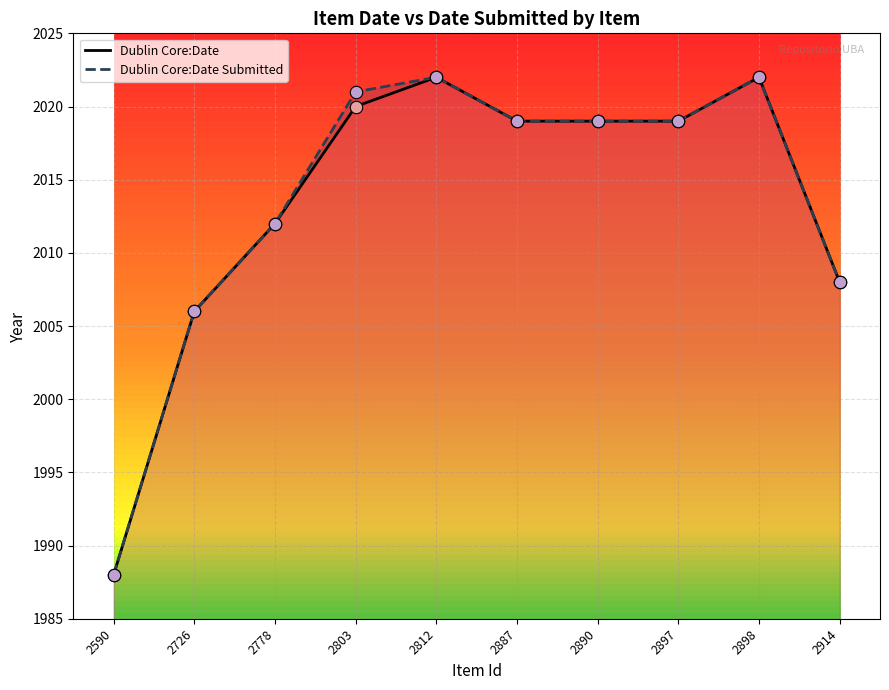

At which category is the sum across all series the highest?

2812